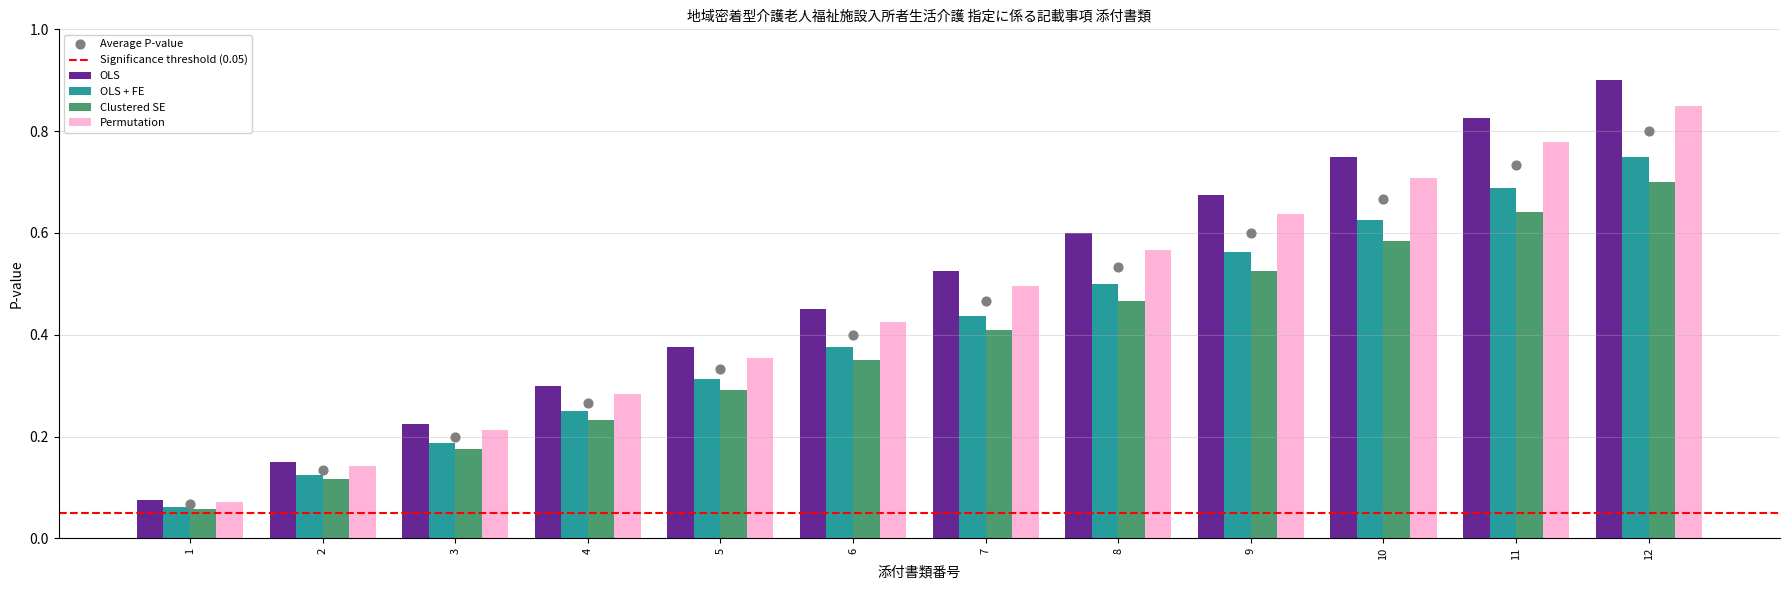

Which series reaches the maximum Y coordinate?

OLS + FE